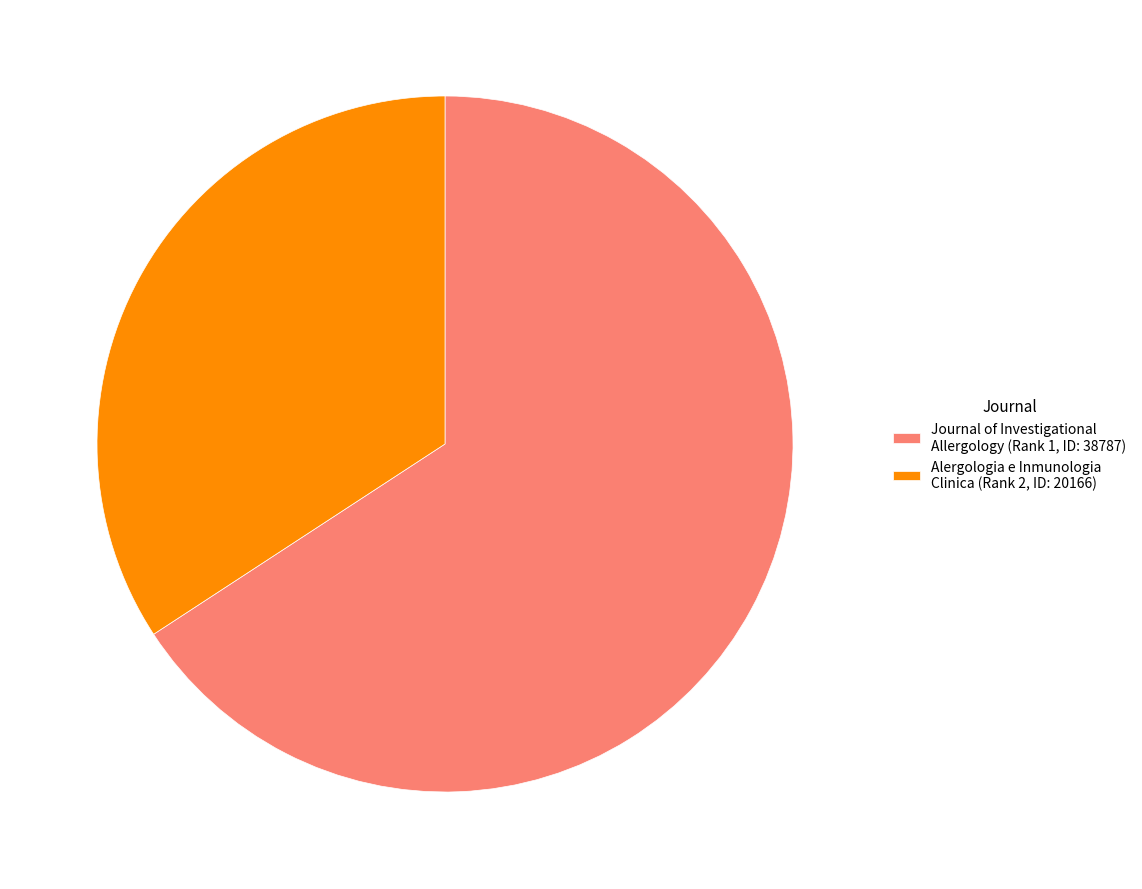

Which slice is the largest?

Journal of Investigational Allergology (Rank 1, ID: 38787)